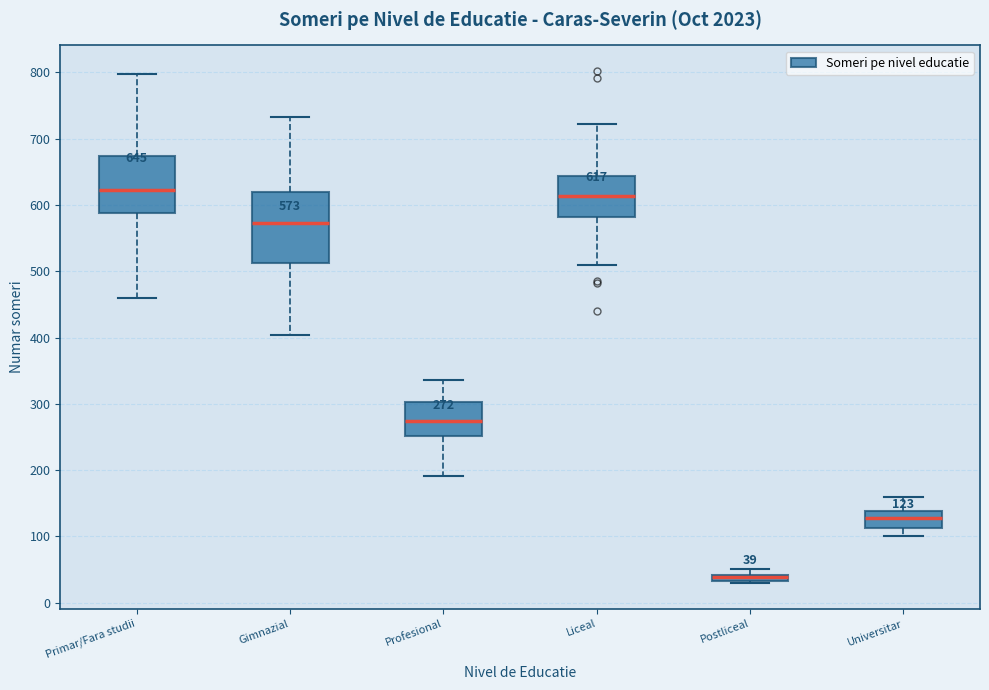

Which box is the tallest, from its lower edge to its upper edge?

Gimnazial